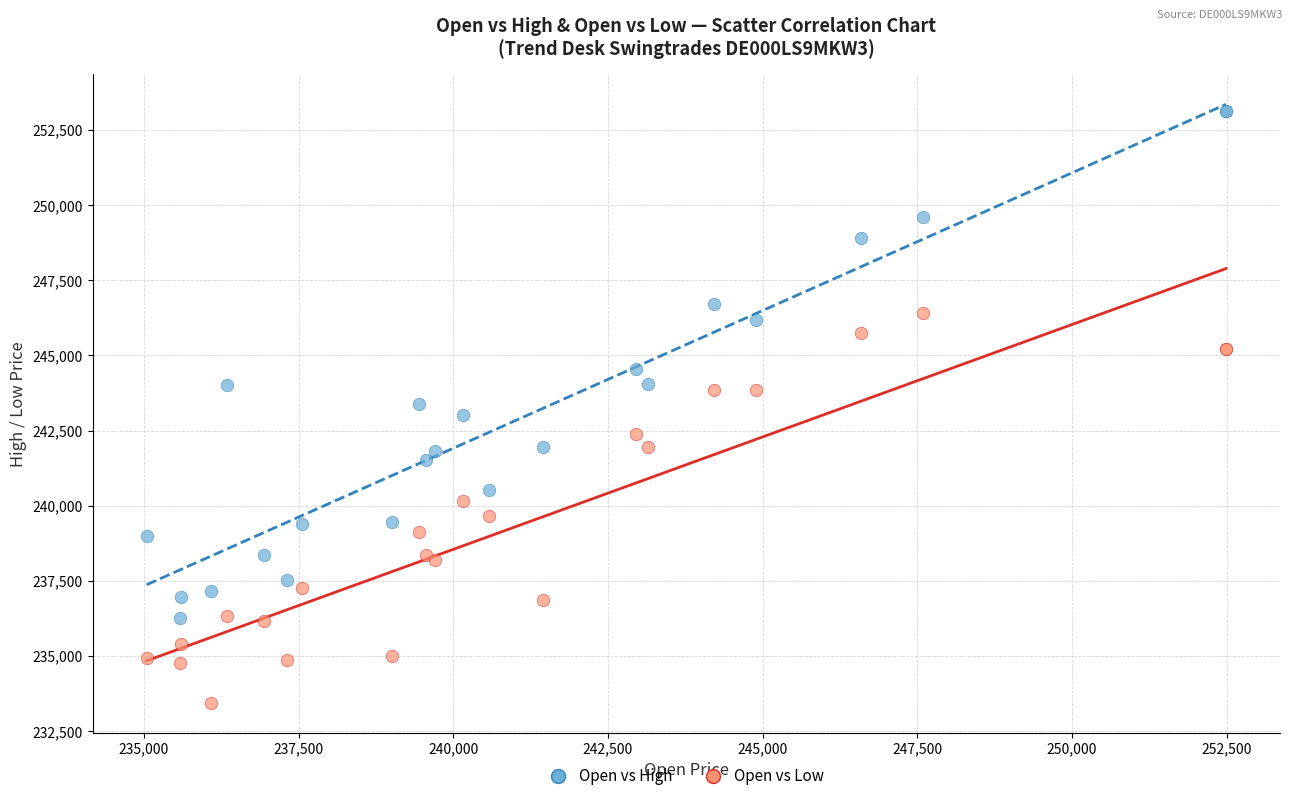

Which series contains the lowest Y value?

Open vs Low